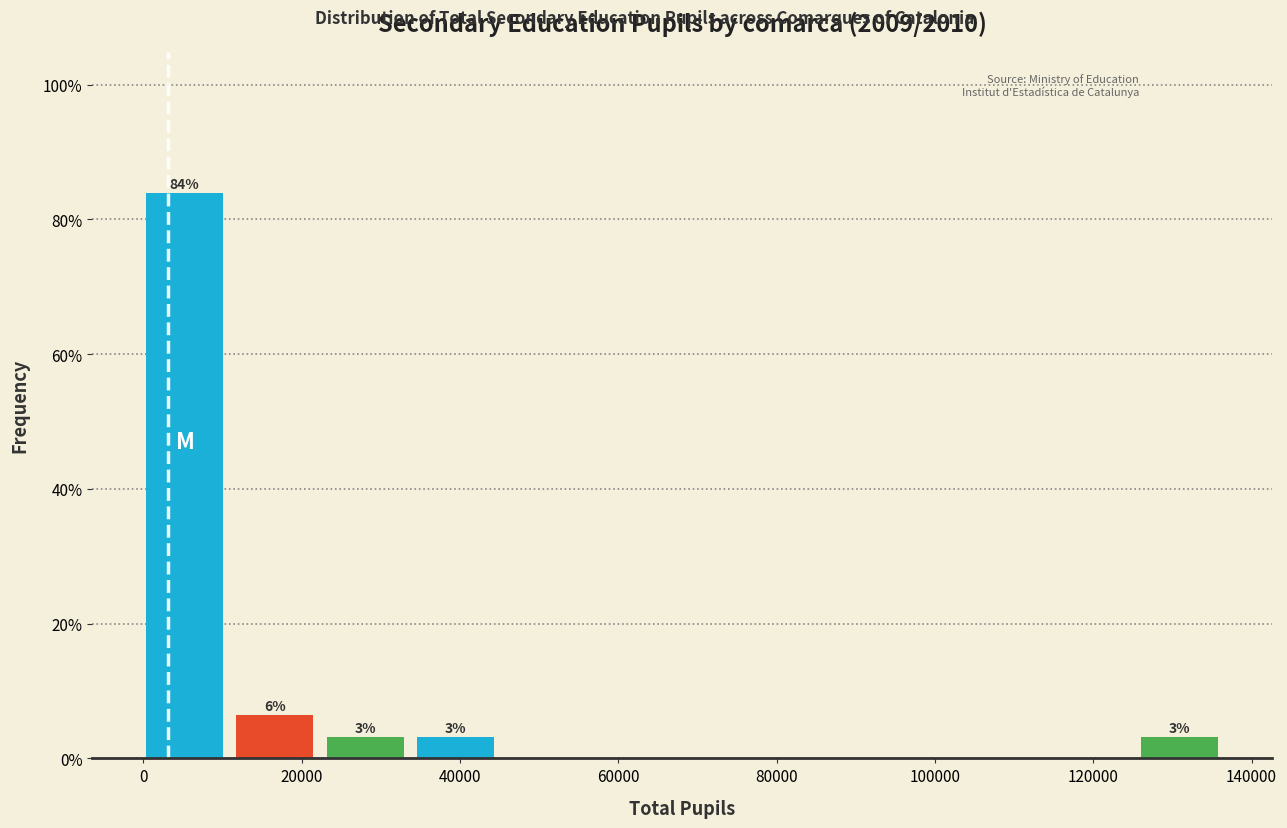

Which range on the x-axis has the tallest bar?

0 to 12000